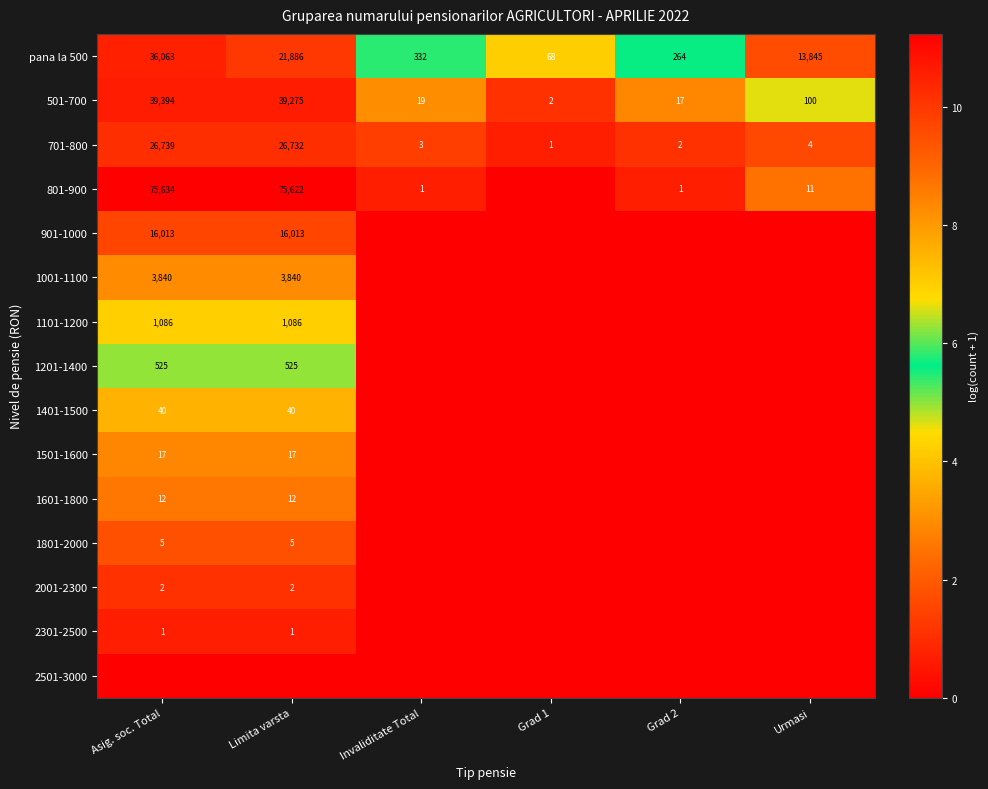

What is the sum of the 701-800 values at Invaliditate Total and Grad 1?

4